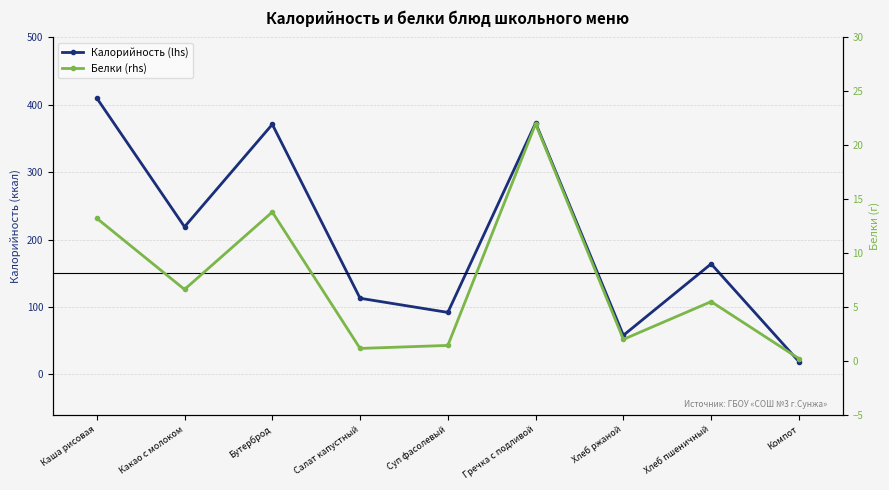

Reading left to right, list all the values displayed in this chart.

Калорийность (lhs): 410.0	219.0	371.0	113.0	92.0	373.0	58.0	164.0	19.0
Белки (rhs): 13.2	6.6	13.8	1.2	1.4	22.0	2.0	5.5	0.2